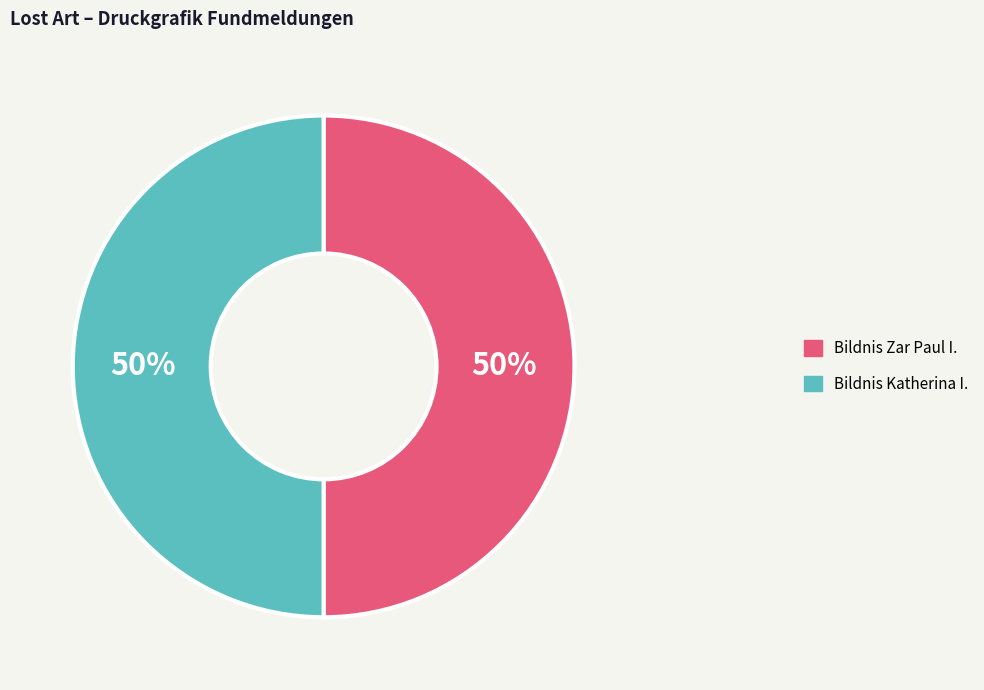

True or false: Bildnis Katherina I. accounts for 50% of the total.

True